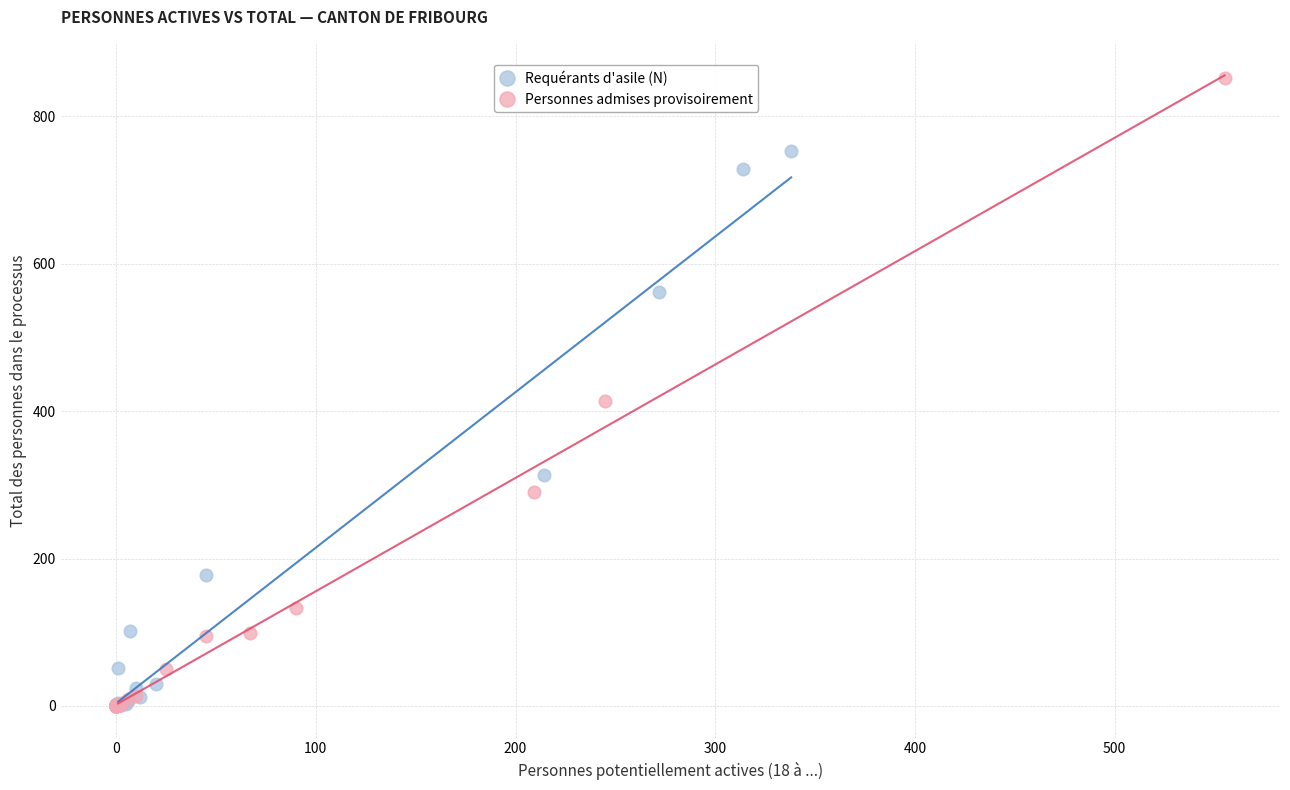

Which series reaches the maximum Y coordinate?

Personnes admises provisoirement